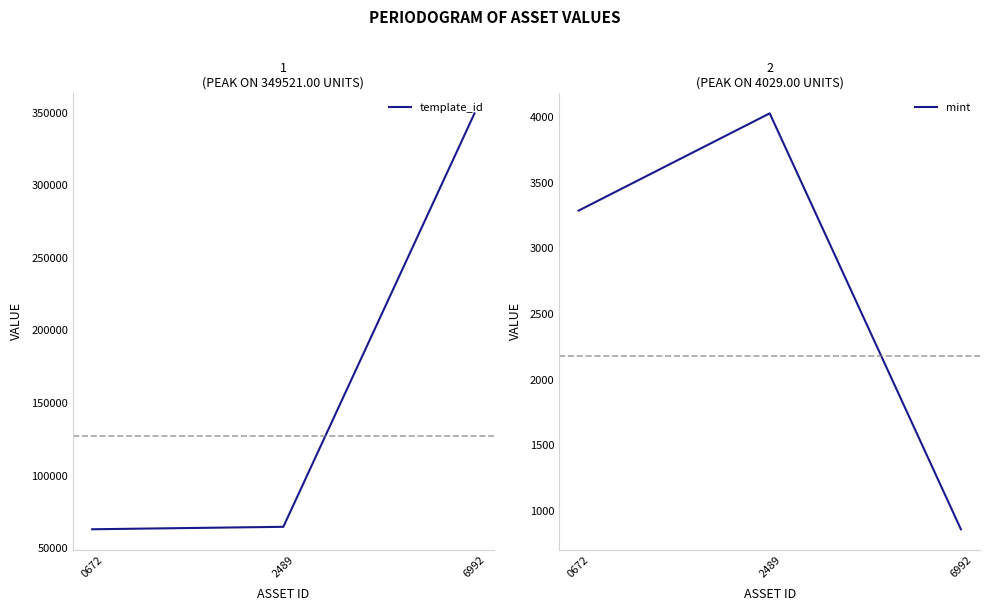

At which category is the sum across all series the highest?

6992